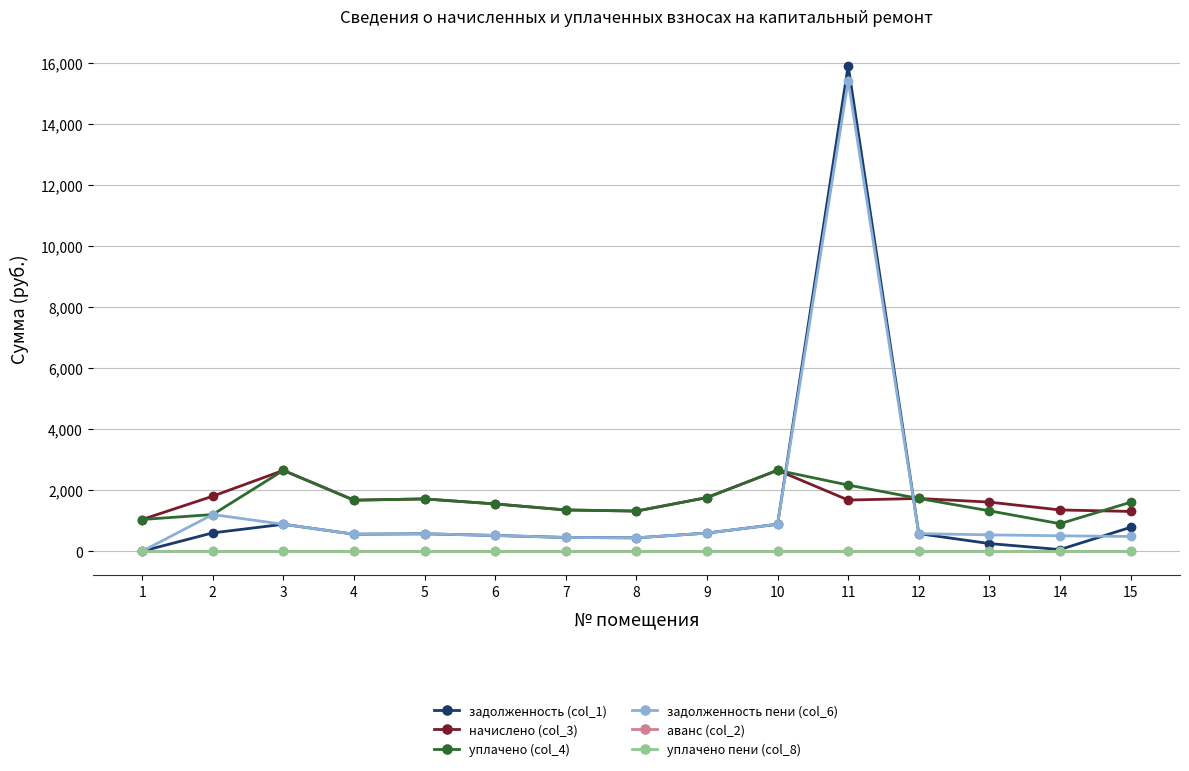

How many lines are shown in the chart?

6